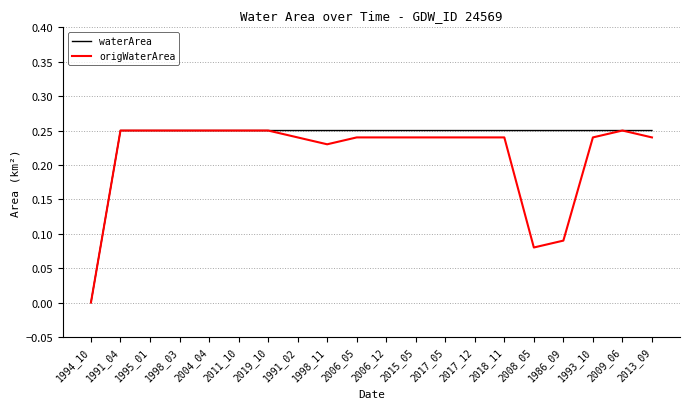

Which category has the lowest value in the waterArea series?

1994_10